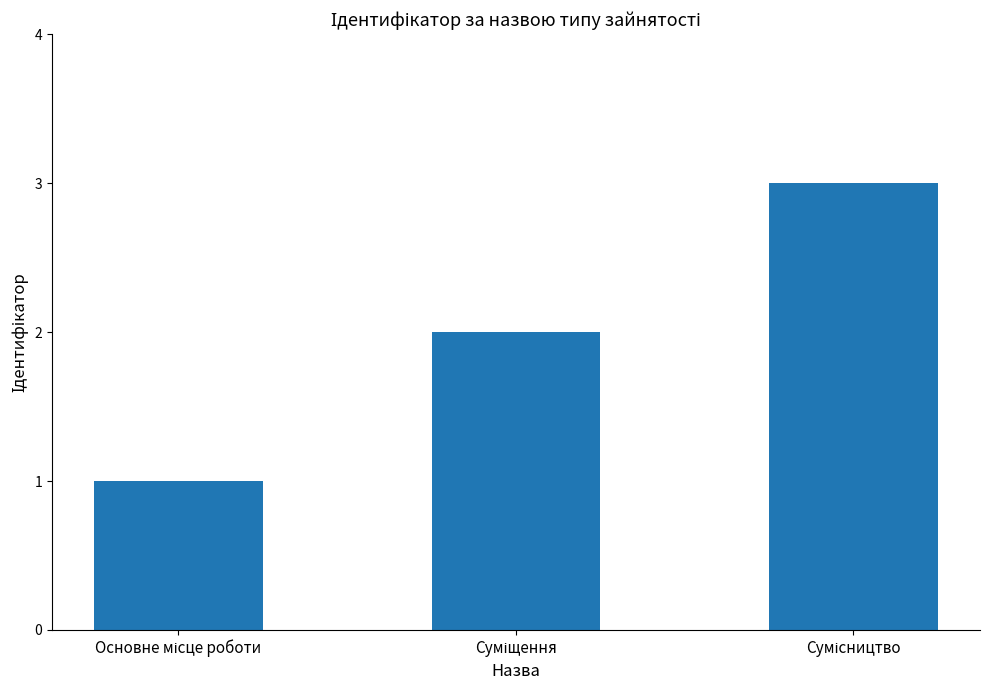

What is the maximum value shown in the chart?

3